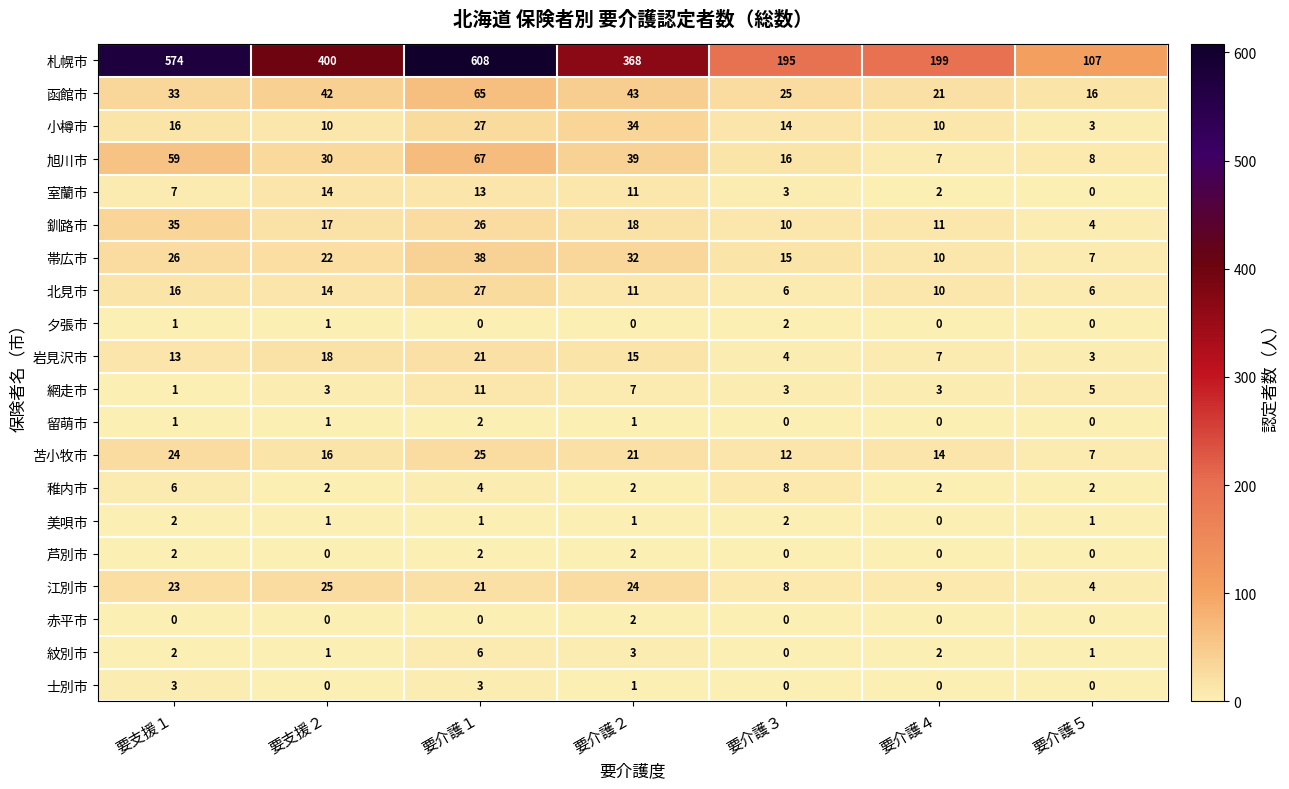

Which series has the widest spread of values?

札幌市